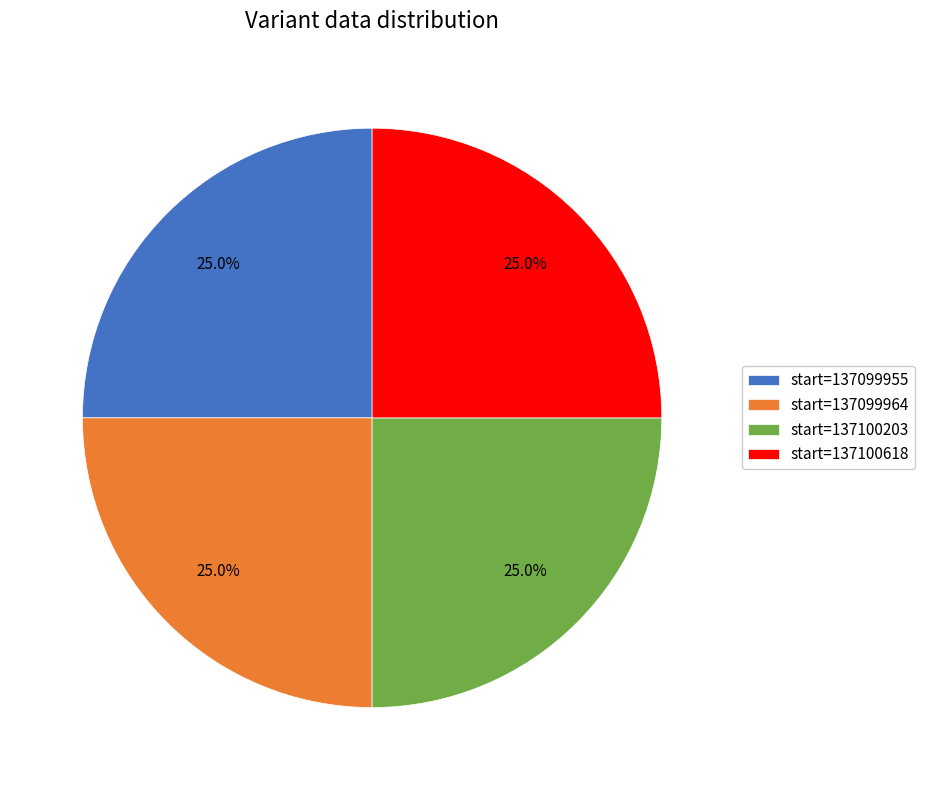

What percentage is NOT represented by start=137100203?

75.0%